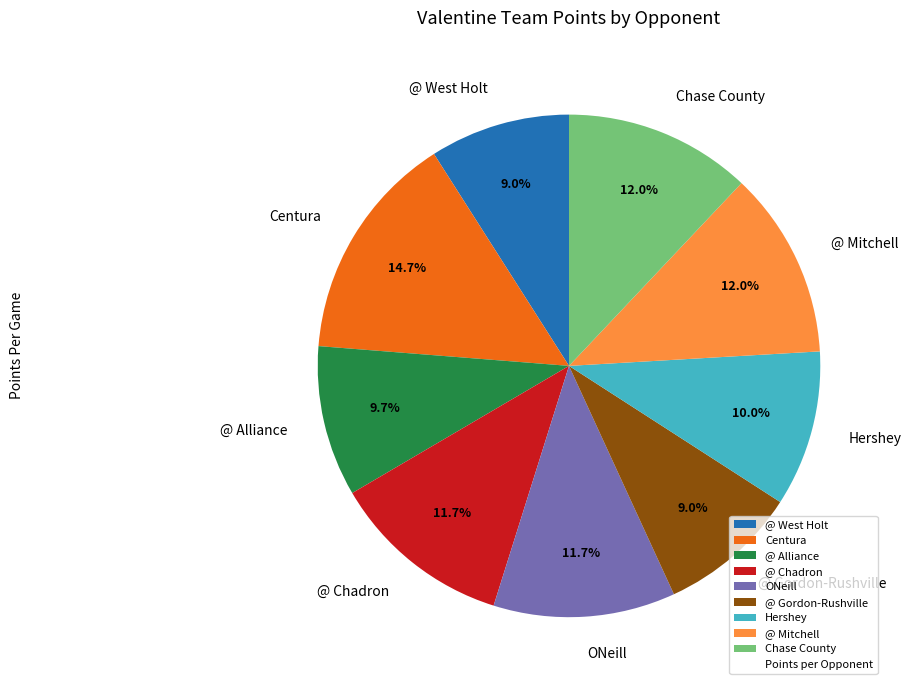

Is there any slice that represents more than half of the pie?

No